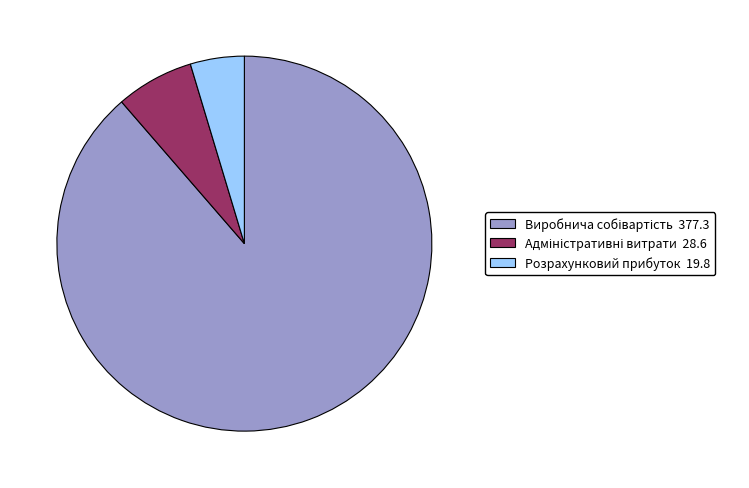

Which category has the smallest portion of the pie?

Розрахунковий прибуток 19.8